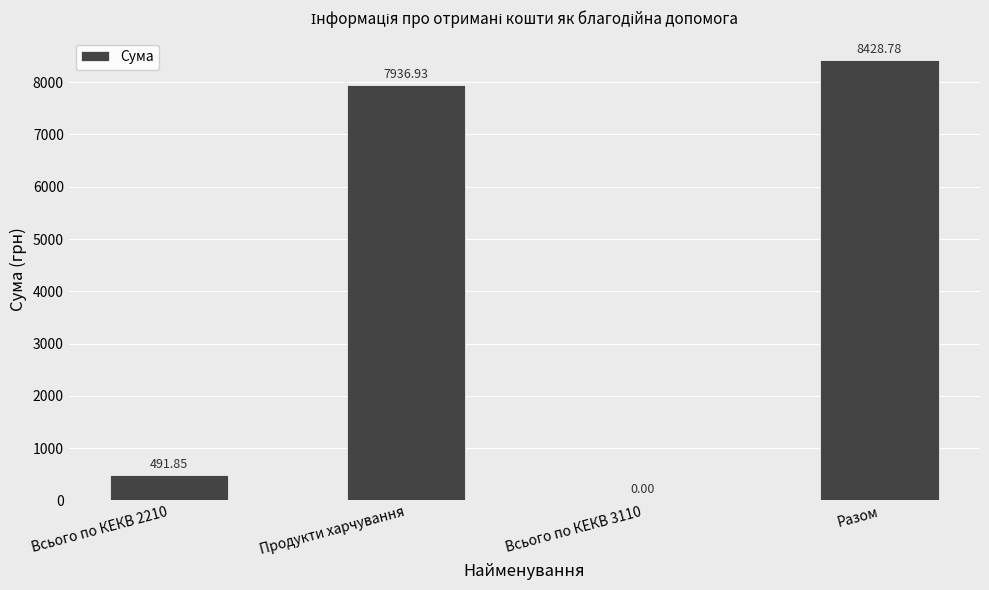

What is the sum of all values?

16857.6